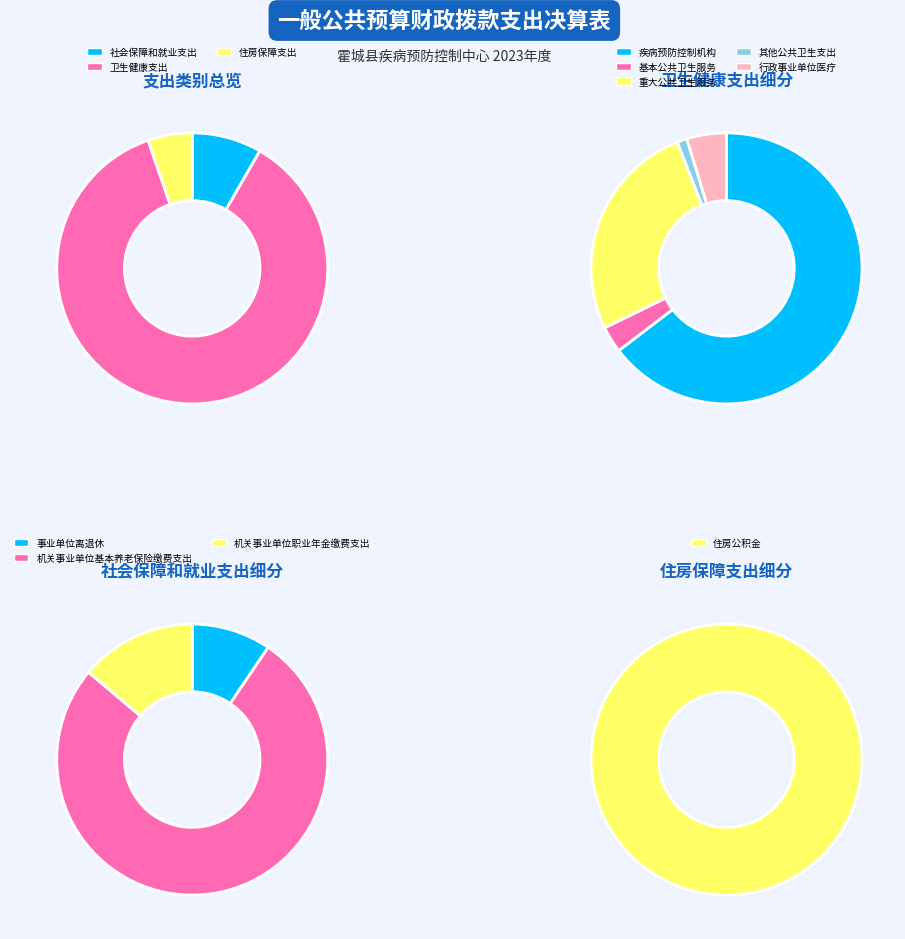

Approximately how many times larger is the value at 机关事业单位基本养老保险缴费支出 compared to 事业单位离退休?

8.1